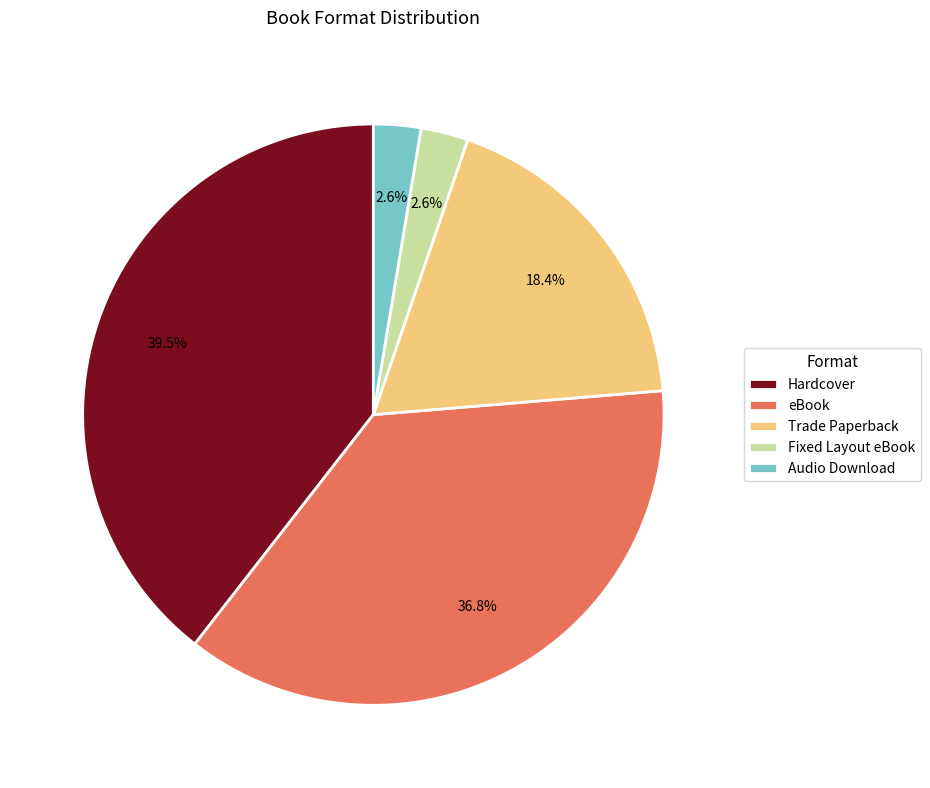

To the nearest percent, what portion does Audio Download represent?

3%